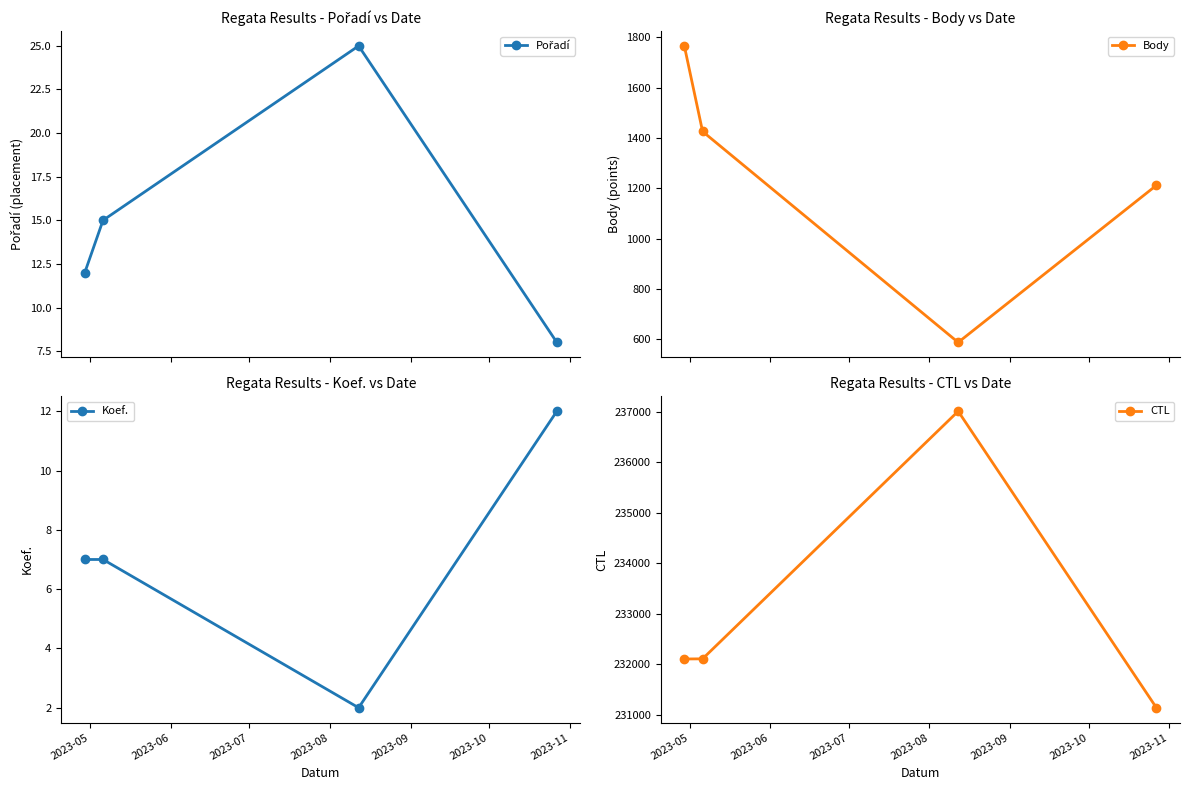

True or false: Body has more than 0 interior local peaks.

False